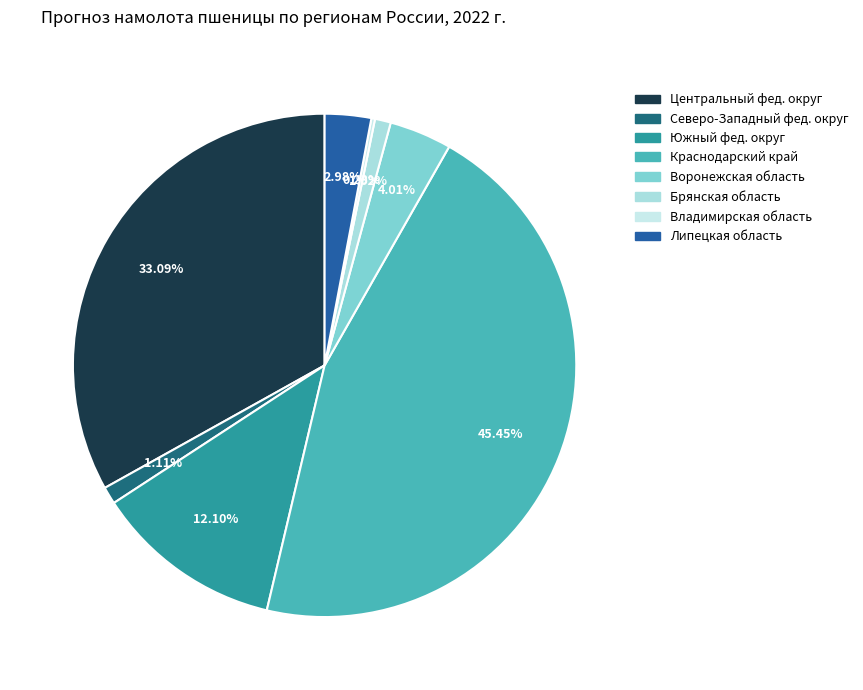

Rank the categories by value from highest to lowest.

Краснодарский край, Центральный фед. округ, Южный фед. округ, Воронежская область, Липецкая область, Северо-Западный фед. округ, Брянская область, Владимирская область